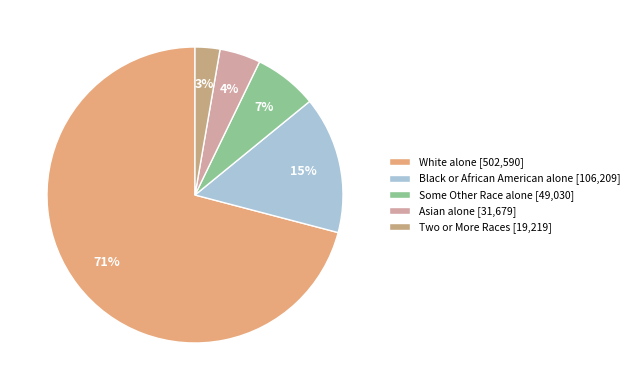

What percentage is the Two or More Races slice, to the nearest percent?

3%